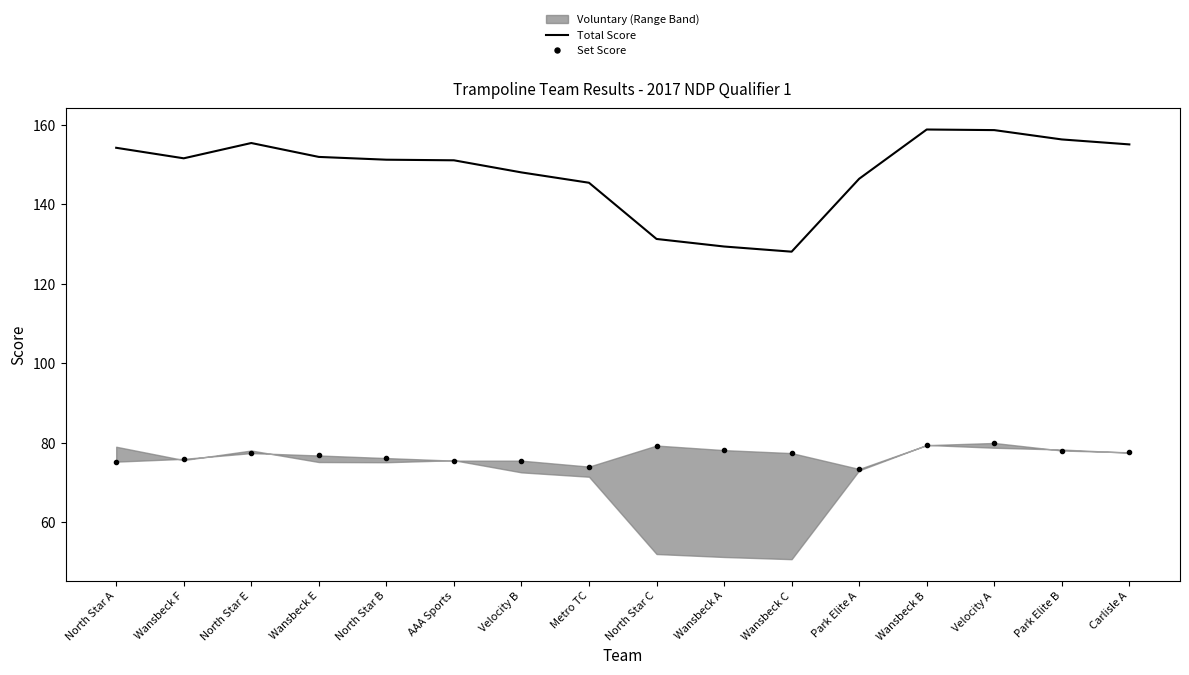

Which label corresponds to the largest value in the chart?

Wansbeck B